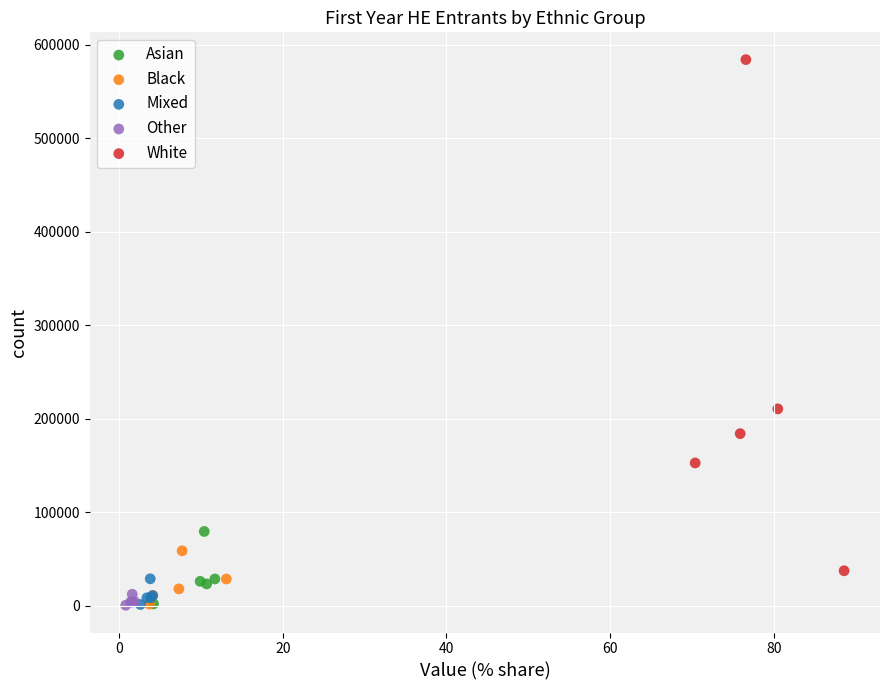

What are all the series names shown in the legend?

Asian, Black, Mixed, Other, White